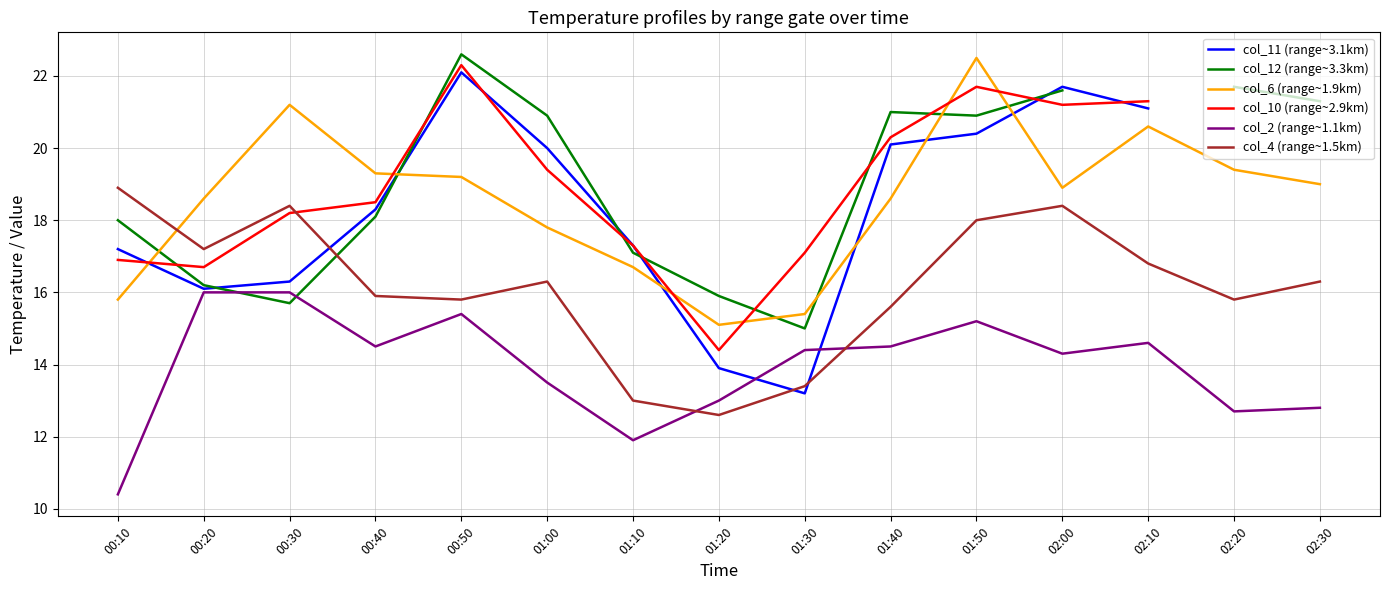

Between 00:10 and 00:40, which series saw the biggest shift?

col_2 (range~1.1km)